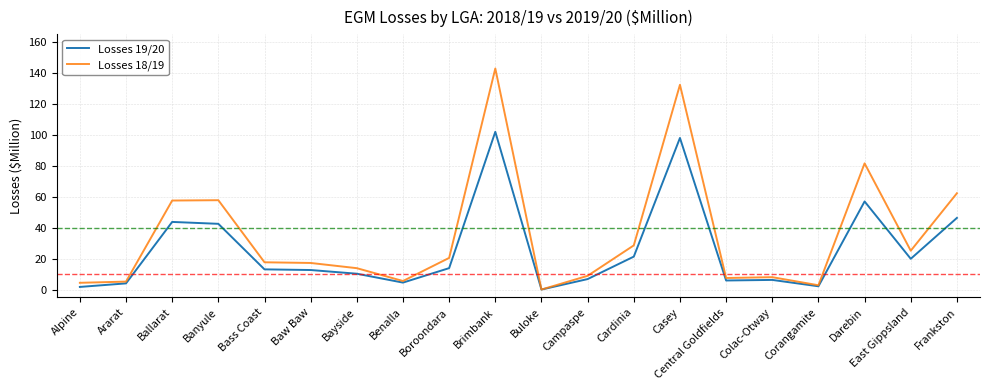

At how many categories does at least one series exceed 40?

6